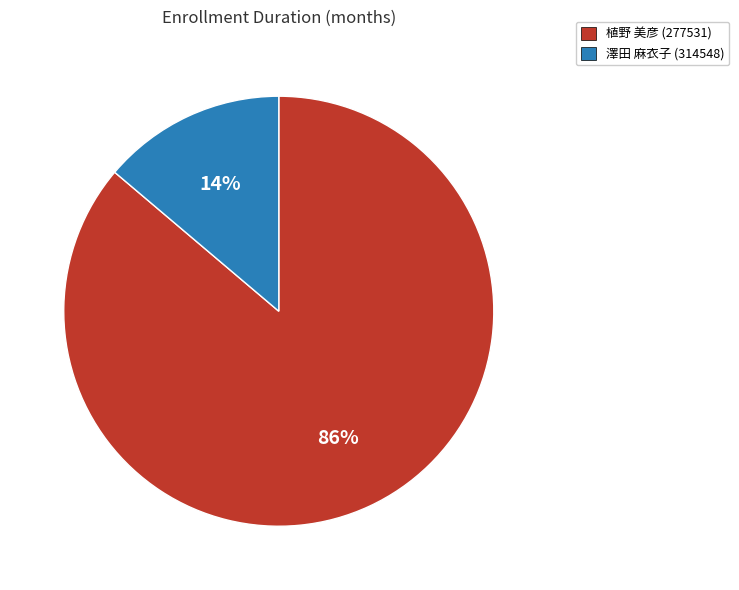

Is there a majority slice in this chart?

Yes